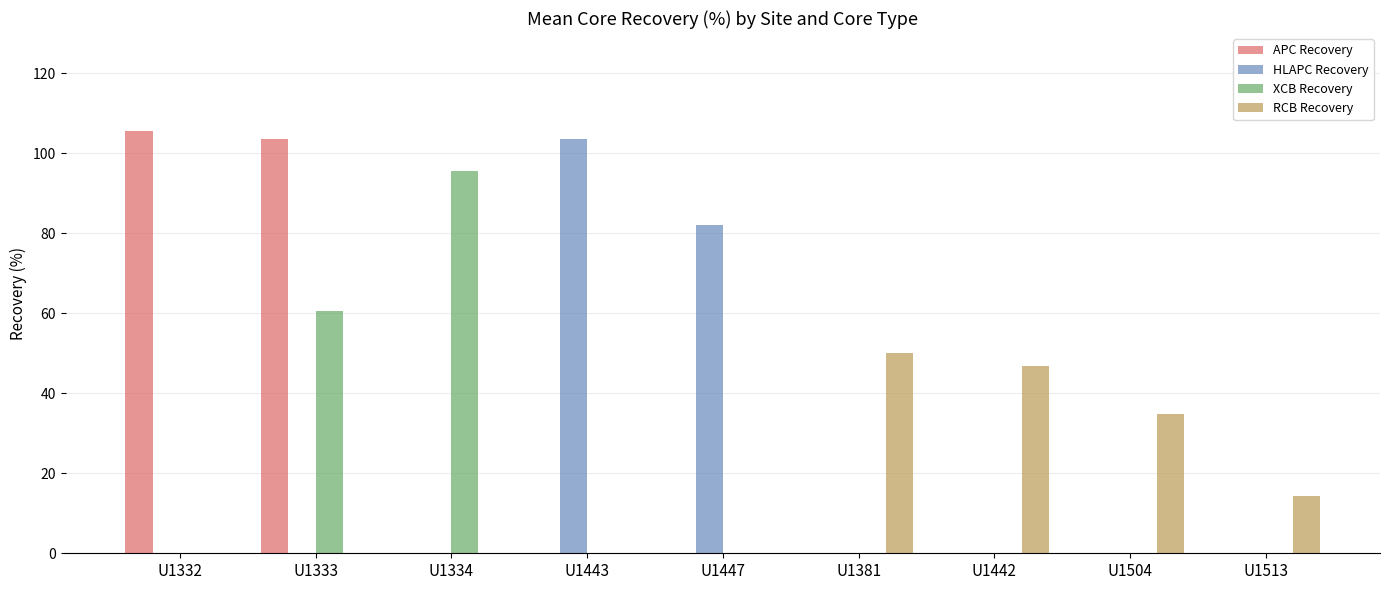

Reading right to left, extract all data points from this chart.

APC Recovery: 0.0	0.0	0.0	0.0	0.0	0.0	0.0	103.4	105.6
HLAPC Recovery: 0.0	0.0	0.0	0.0	82.0	103.4	0.0	0.0	0.0
XCB Recovery: 0.0	0.0	0.0	0.0	0.0	0.0	95.4	60.5	0.0
RCB Recovery: 14.3	34.9	46.7	50.0	0.0	0.0	0.0	0.0	0.0